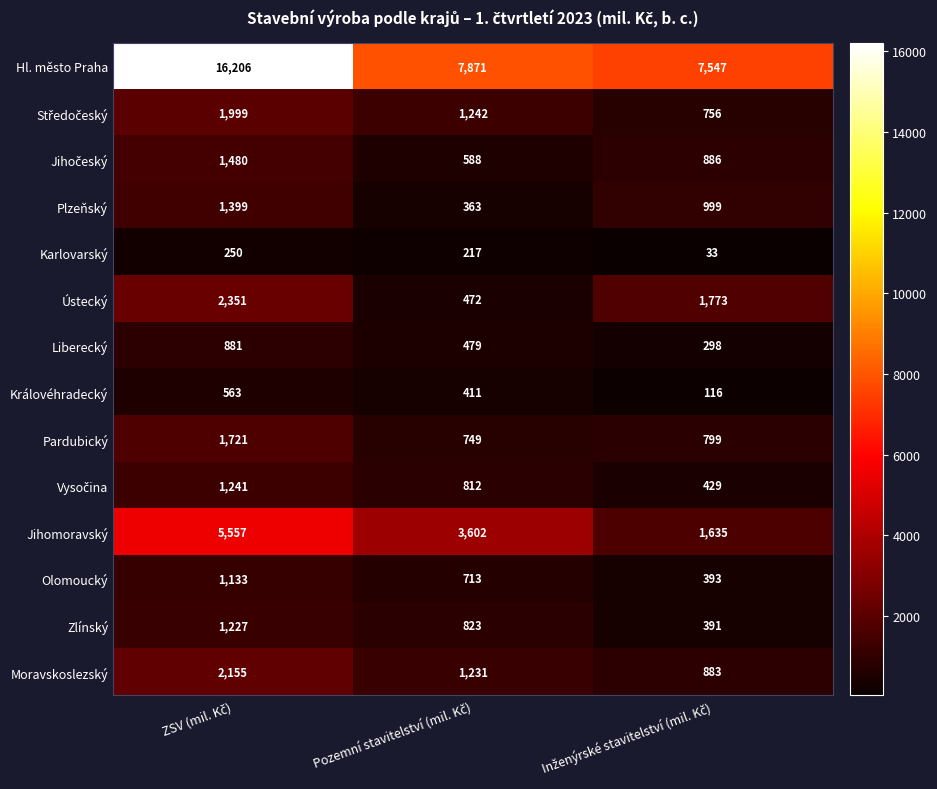

How many distinct data groups are displayed?

14